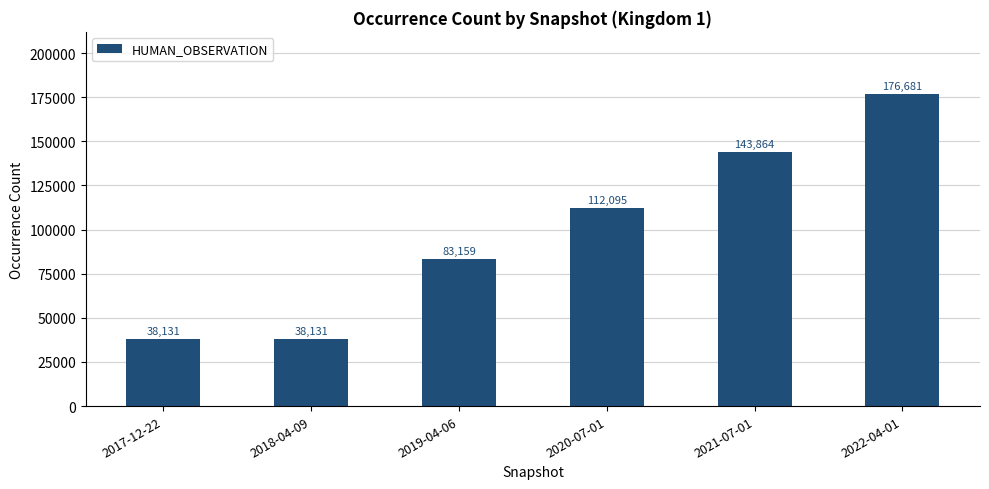

Between 2017-12-22 and 2020-07-01, which is larger?

2020-07-01